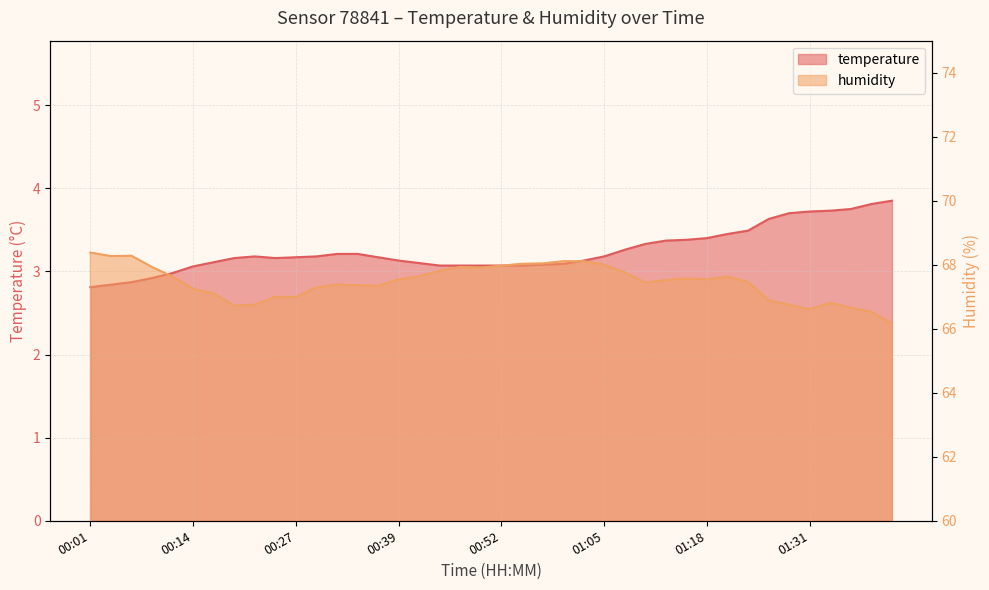

How many categories are shown in the chart?

40